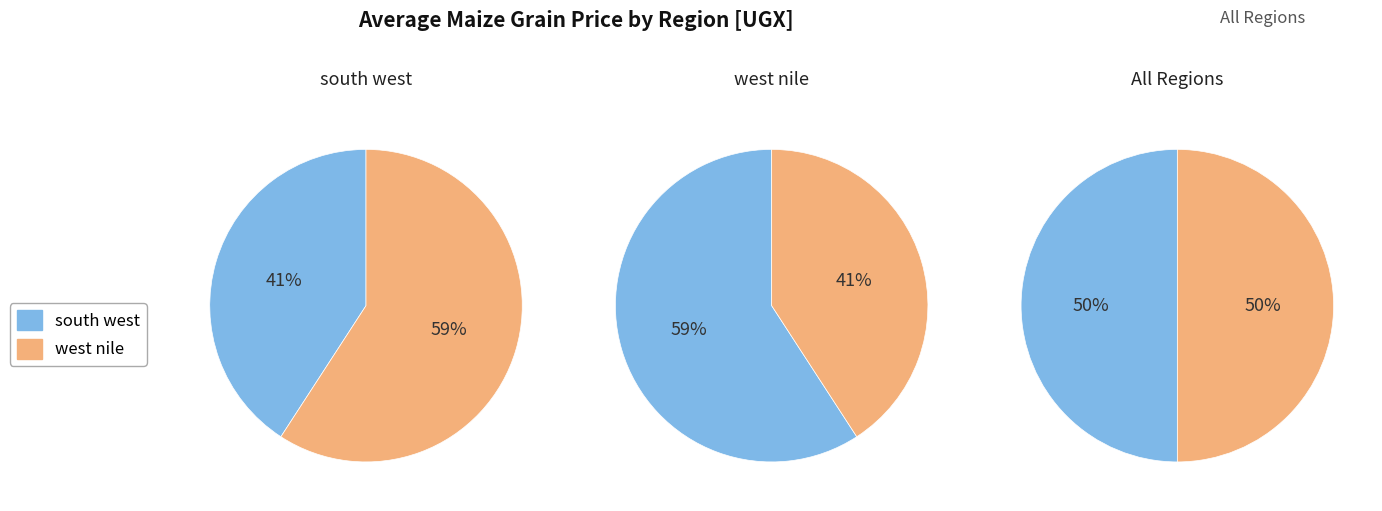

Which series has the widest spread of values?

south west